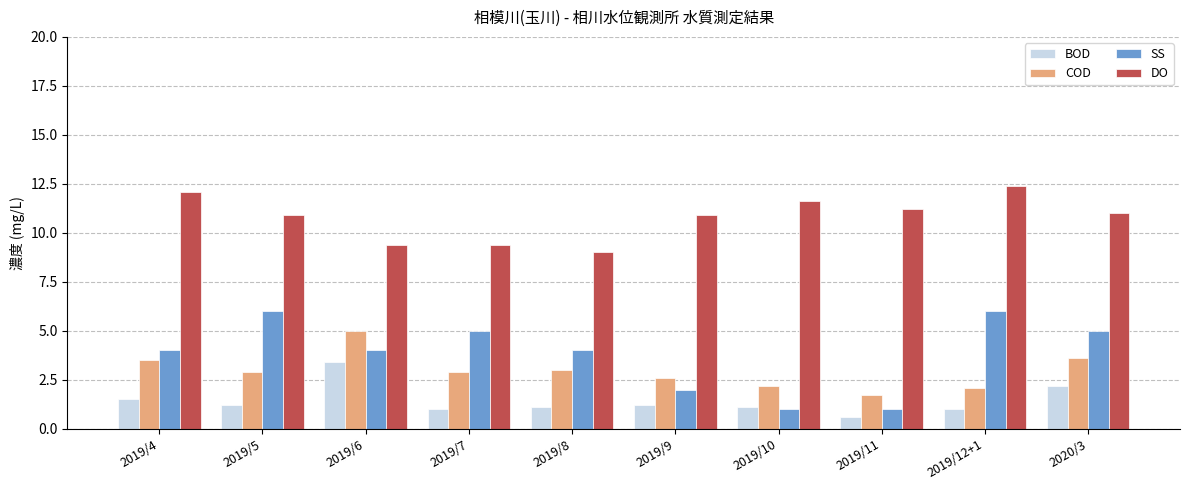

True or false: SS has a value of 5.0 at 2020/3.

True